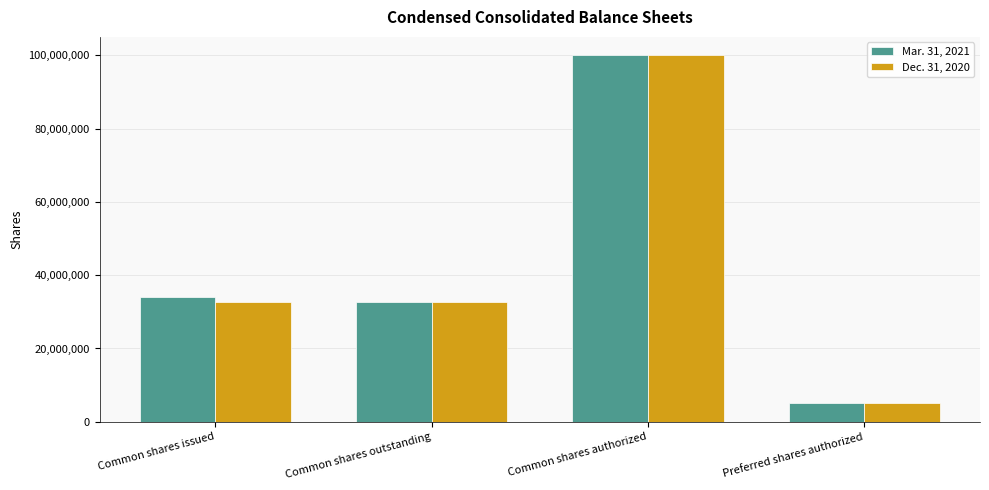

Count the Dec. 31, 2020 values in the range 32692561 to 100000000.

3